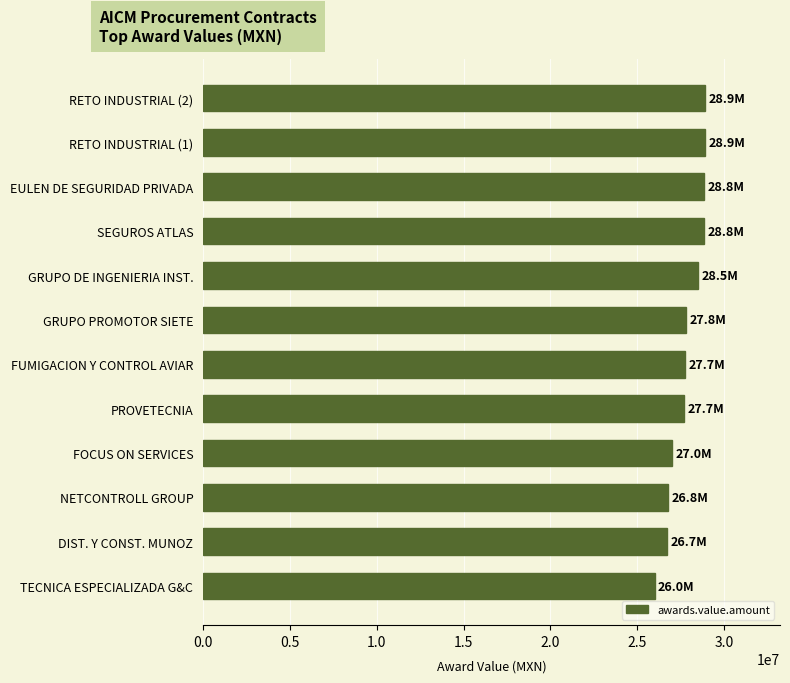

The value at TECNICA ESPECIALIZADA G&C is 35097198. True or false?

False